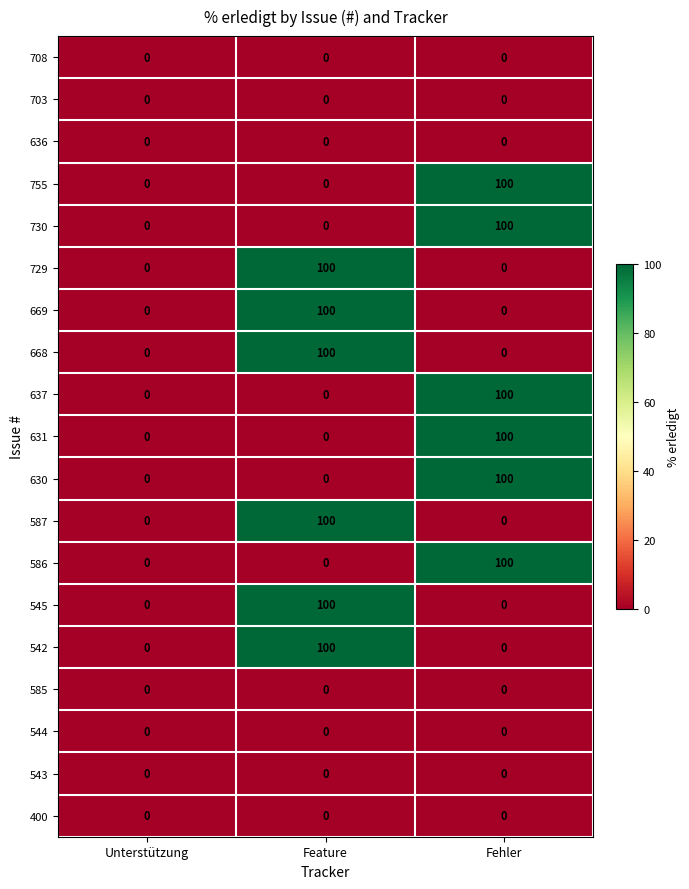

Read the 542 value at Feature, to the nearest 10.

100